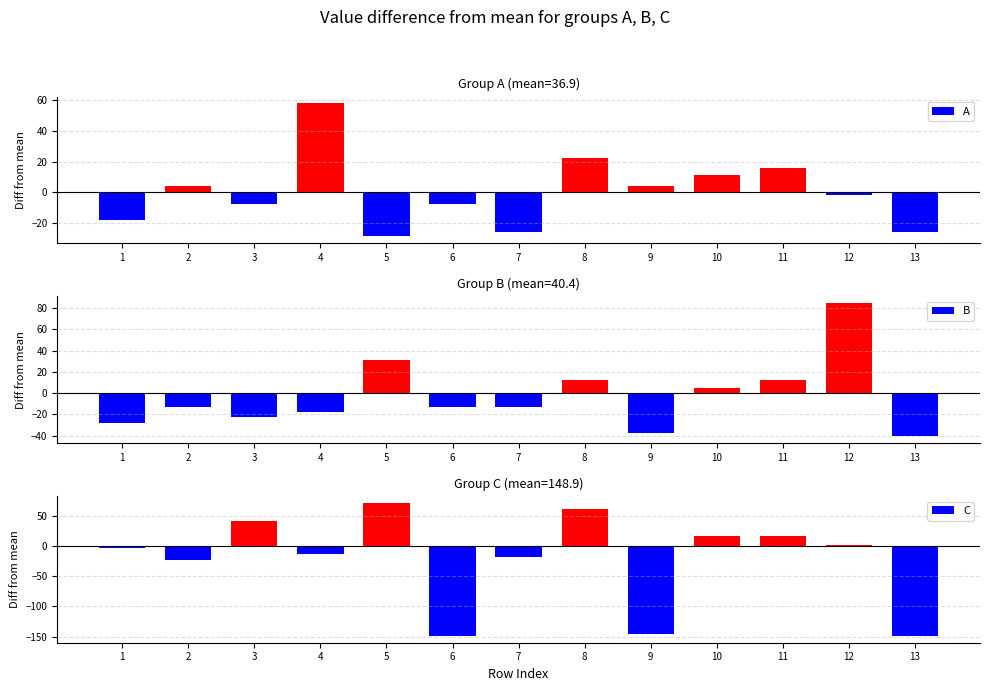

Read the B value at 6.

-13.4